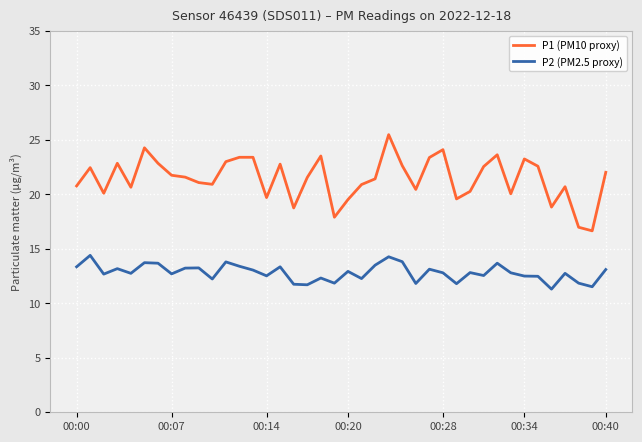

Which series has the largest range (max minus min)?

P1 (PM10 proxy)